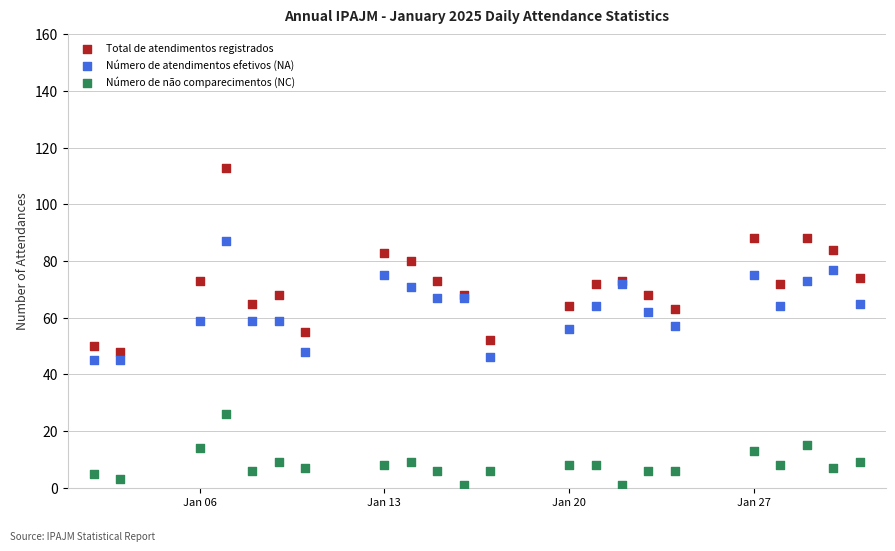

Which series reaches the maximum Y coordinate?

Total de atendimentos registrados